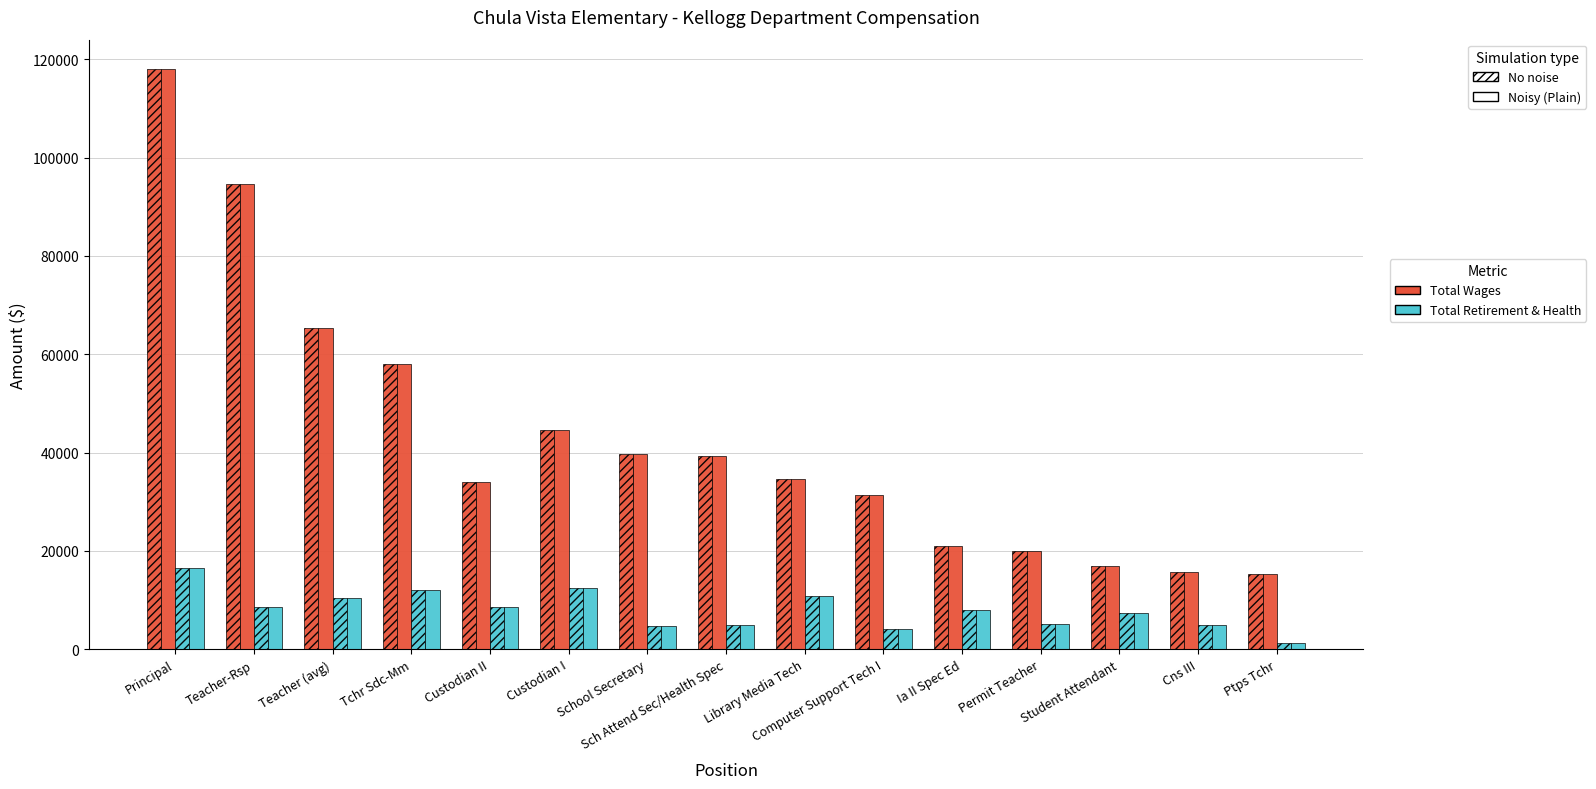

Reading left to right, transcribe all the data shown in this chart.

Total Wages (No noise): 118070.0	94517.0	65330.0	57961.0	34046.0	44677.0	39657.0	39193.0	34548.0	31284.0	20885.0	19939.5	16912.0	15738.0	15346.0
Total Wages: 118070.0	94517.0	65330.0	57961.0	34046.0	44677.0	39657.0	39193.0	34548.0	31284.0	20885.0	19939.5	16912.0	15738.0	15346.0
Total Ret & Health (No noise): 16516.0	8608.0	10362.0	11980.5	8559.0	12483.0	4690.0	4927.0	10817.0	4007.0	7901.0	5093.0	7325.0	4904.0	1312.0
Total Ret & Health: 16516.0	8608.0	10362.0	11980.5	8559.0	12483.0	4690.0	4927.0	10817.0	4007.0	7901.0	5093.0	7325.0	4904.0	1312.0